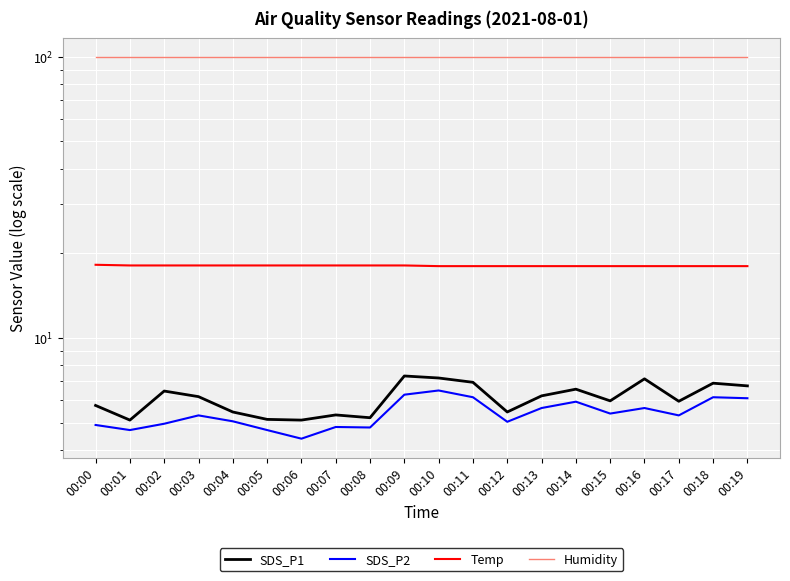

Which series has the largest total across all categories?

Humidity